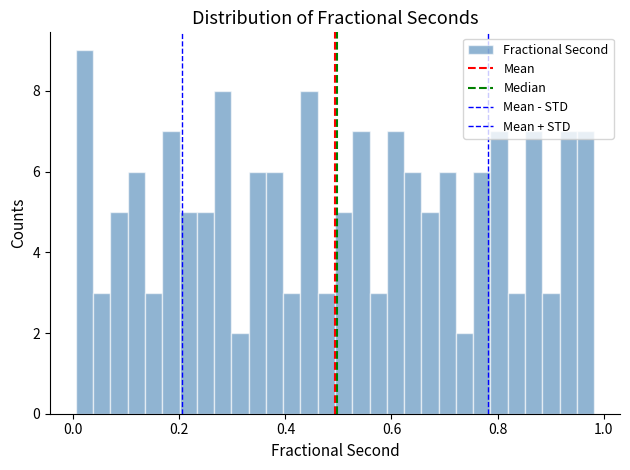

Around what value on the x-axis is the tallest bar? Give the approximate position of its centre, as read against the axis.

0.02